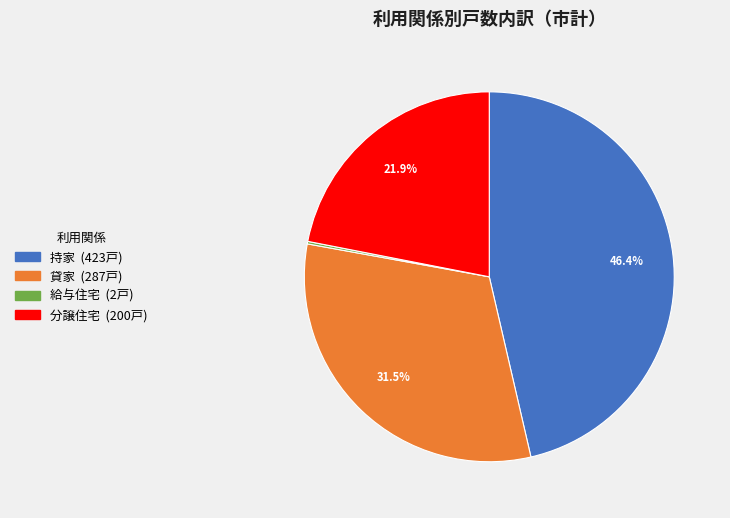

What is the largest slice in the pie chart?

持家